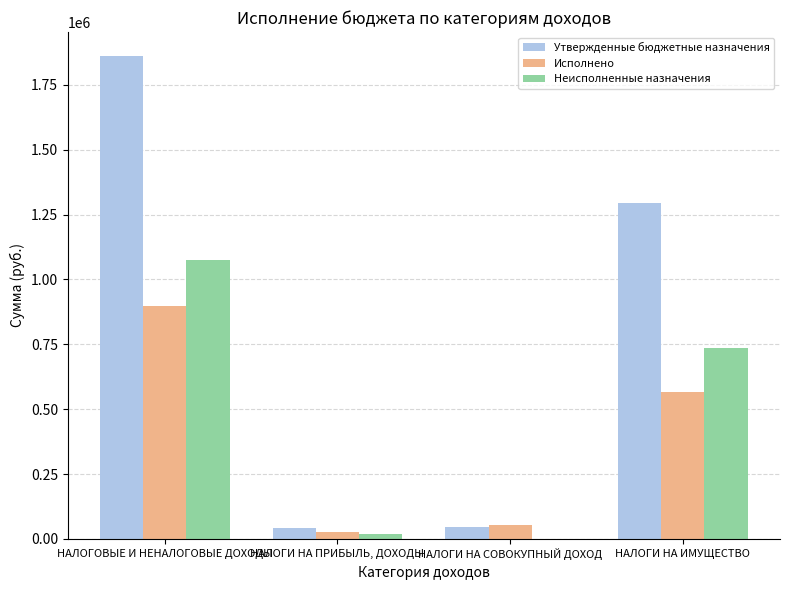

At which label does Неисполненные назначения reach its peak?

НАЛОГОВЫЕ И НЕНАЛОГОВЫЕ ДОХОДЫ